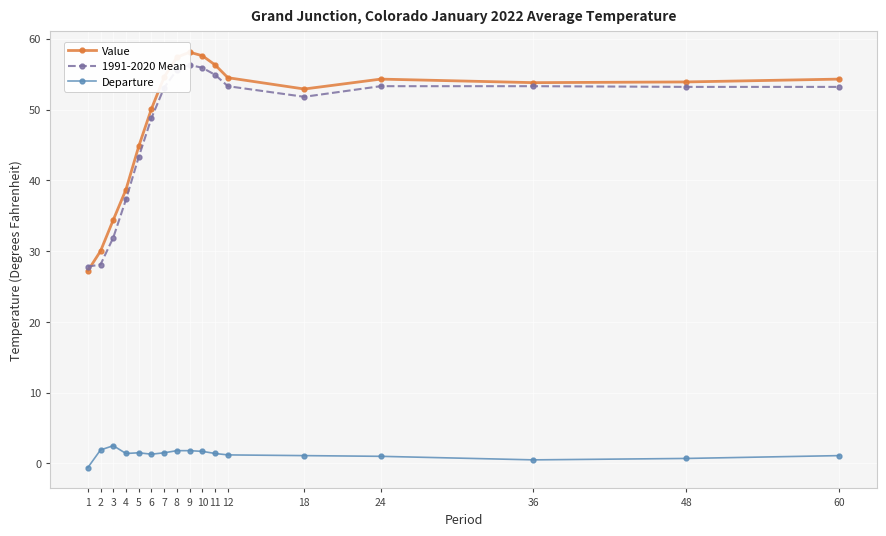

How many data points does each series have?

17